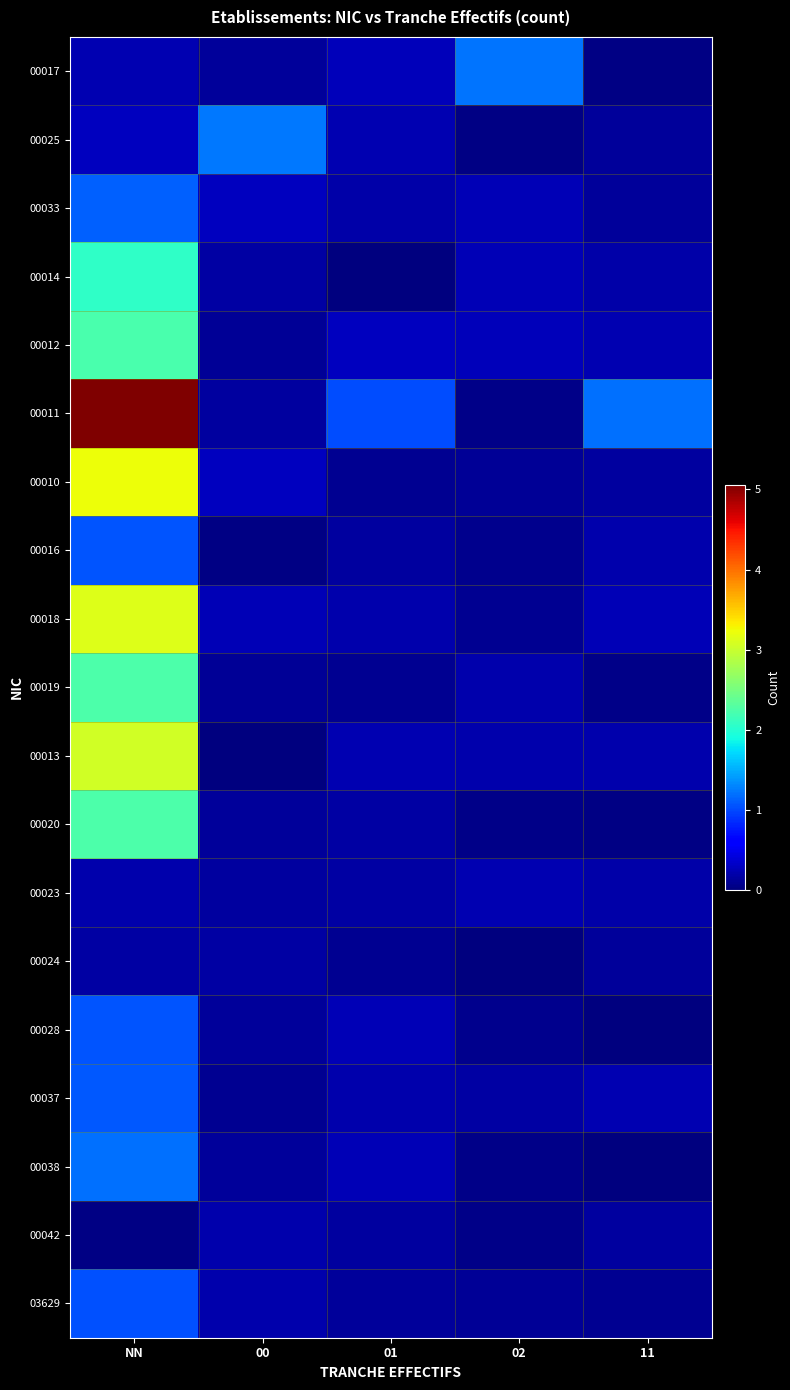

Count the number of categories in the chart.

5